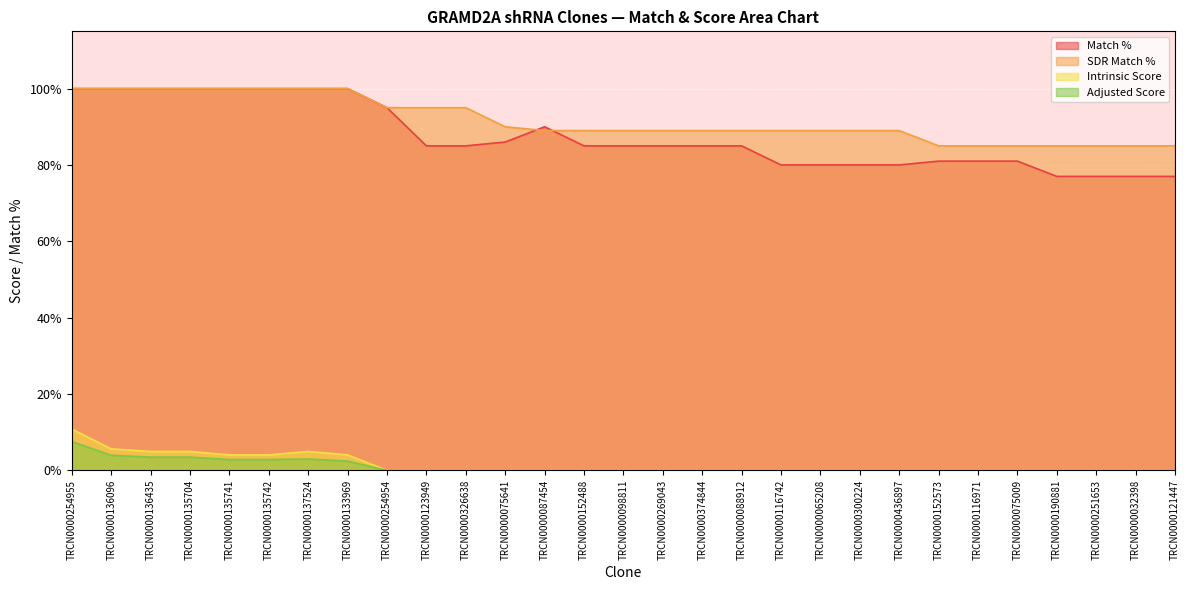

How many data points in SDR Match % are above 89?

12